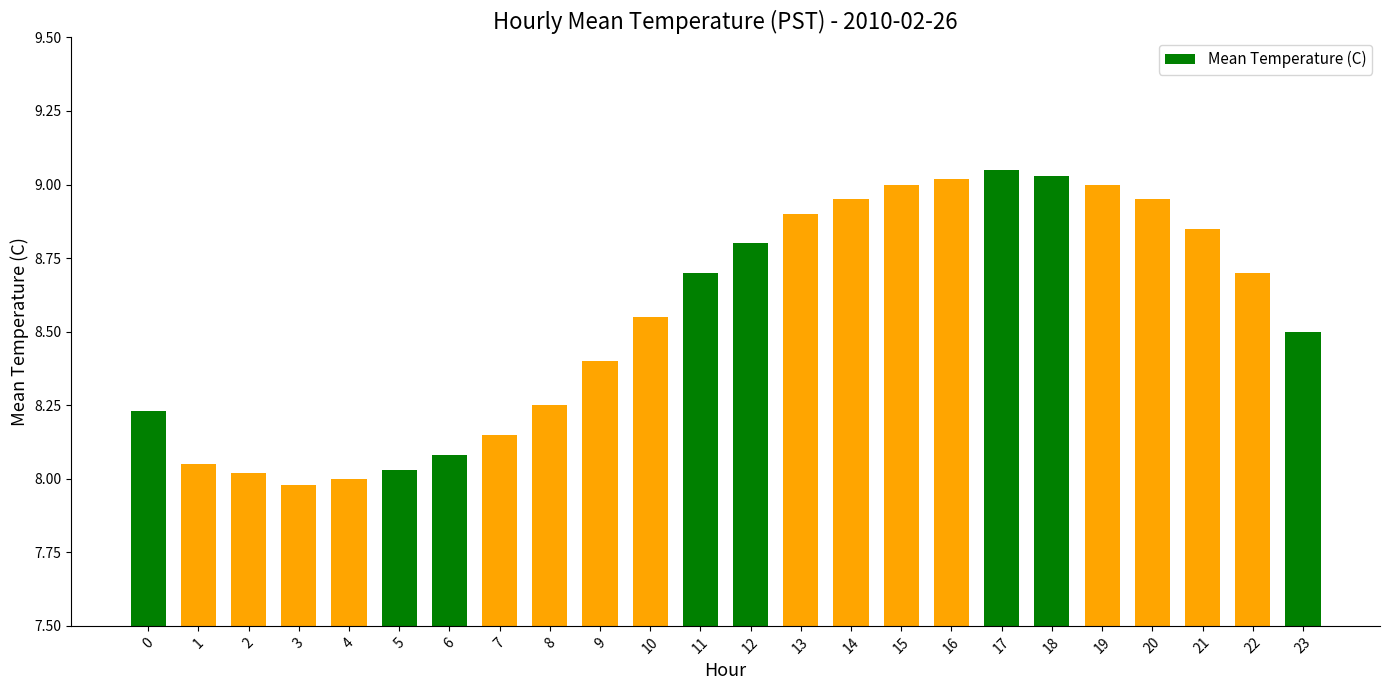

Which has a higher value, 5 or 4?

5